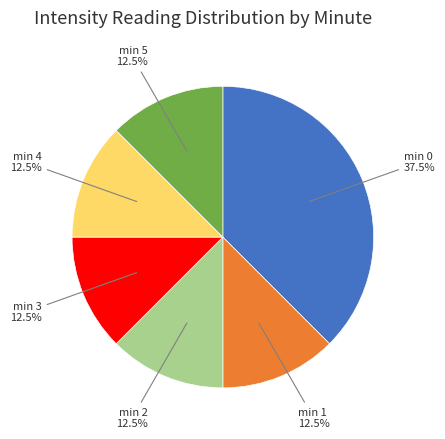

Is there any slice that represents more than half of the pie?

No